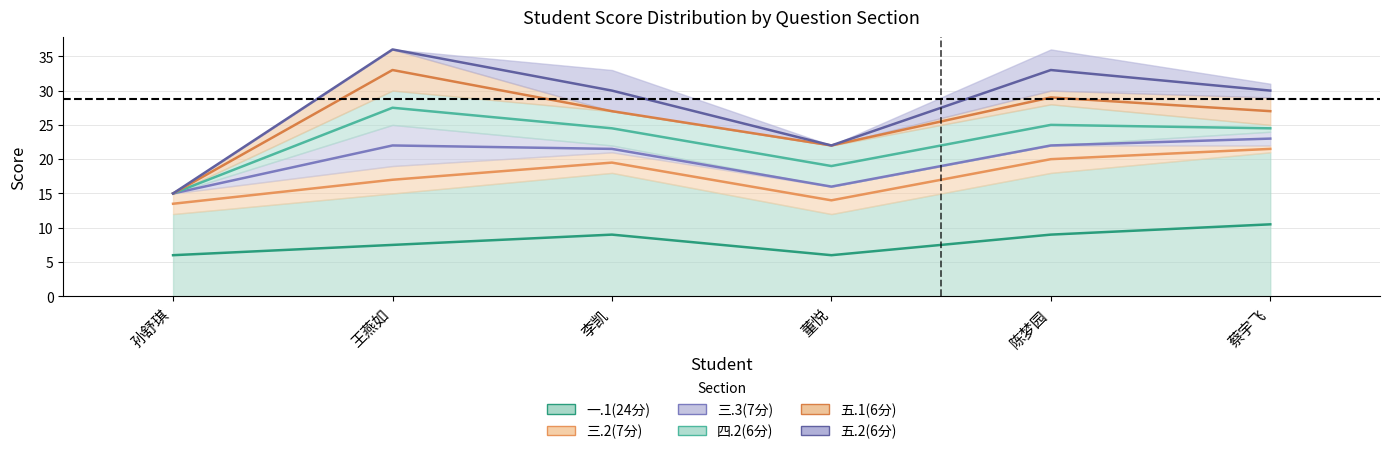

How many interior local peaks does the 三.2(7分) series have?

1